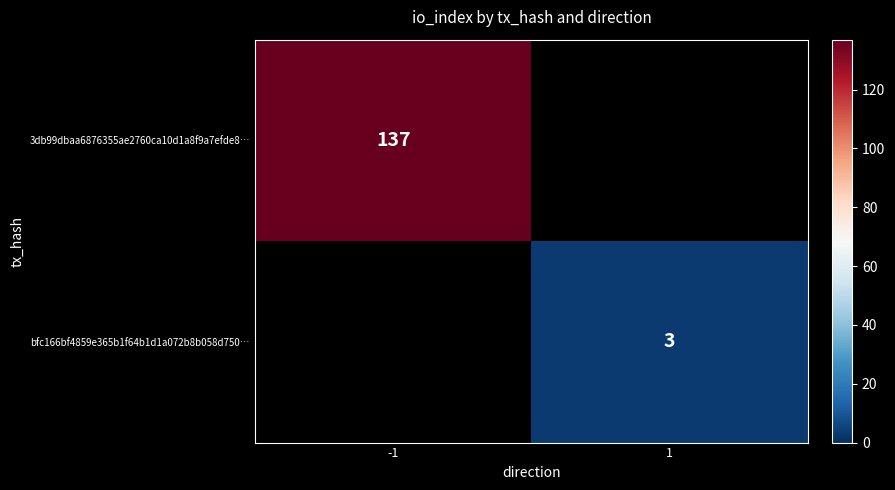

List the labels in order of 3db99dbaa6876355ae2760ca10d1a8f9a7efde8… value, largest first.

-1, 1